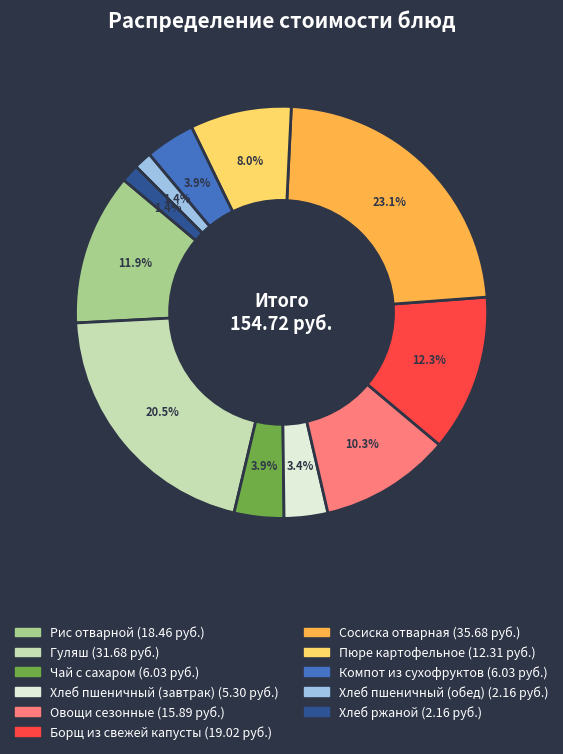

Does any single category account for the majority?

No